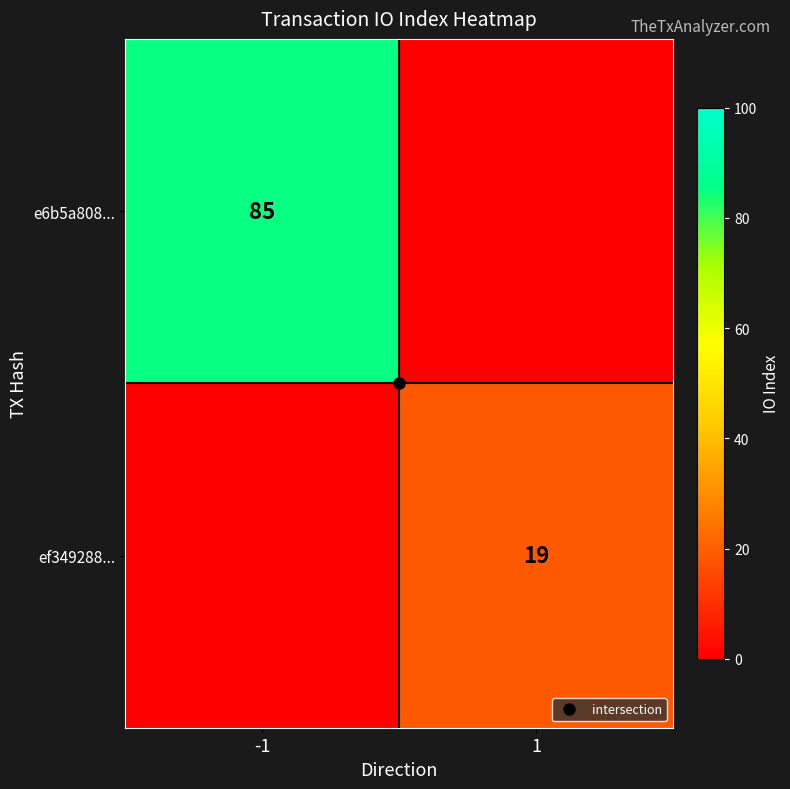

What is the difference between the maximum and minimum values in the ef349288... series?

19